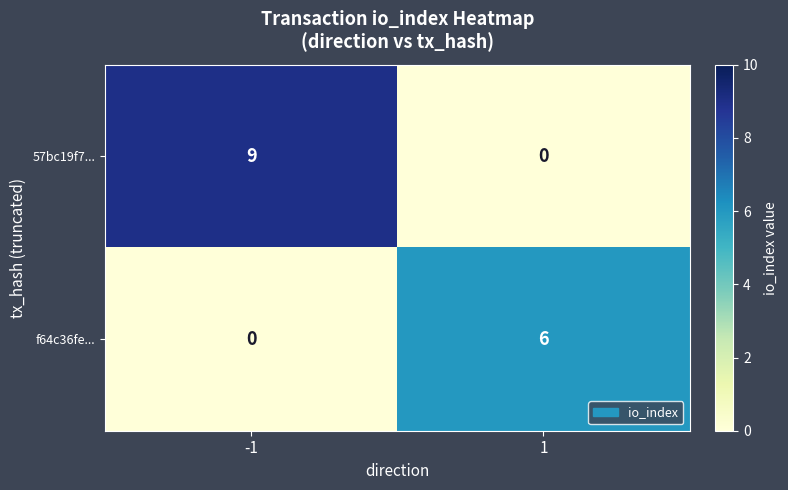

At how many categories does at least one series exceed 4?

2